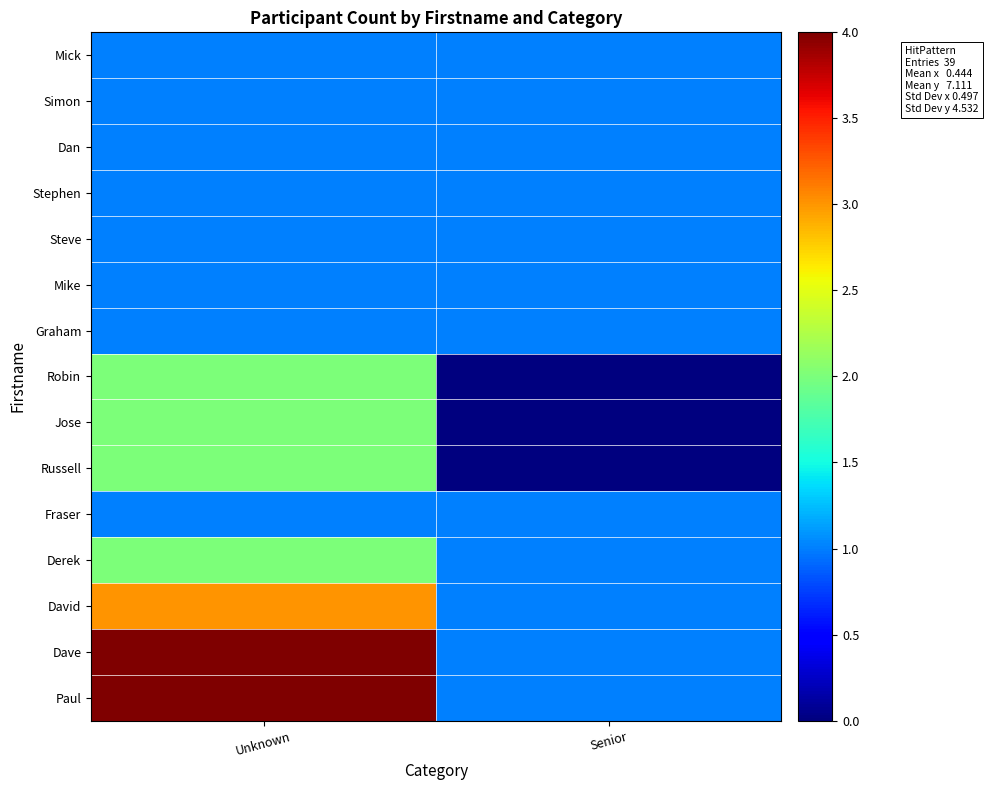

What is the total value across all series at Senior?

12